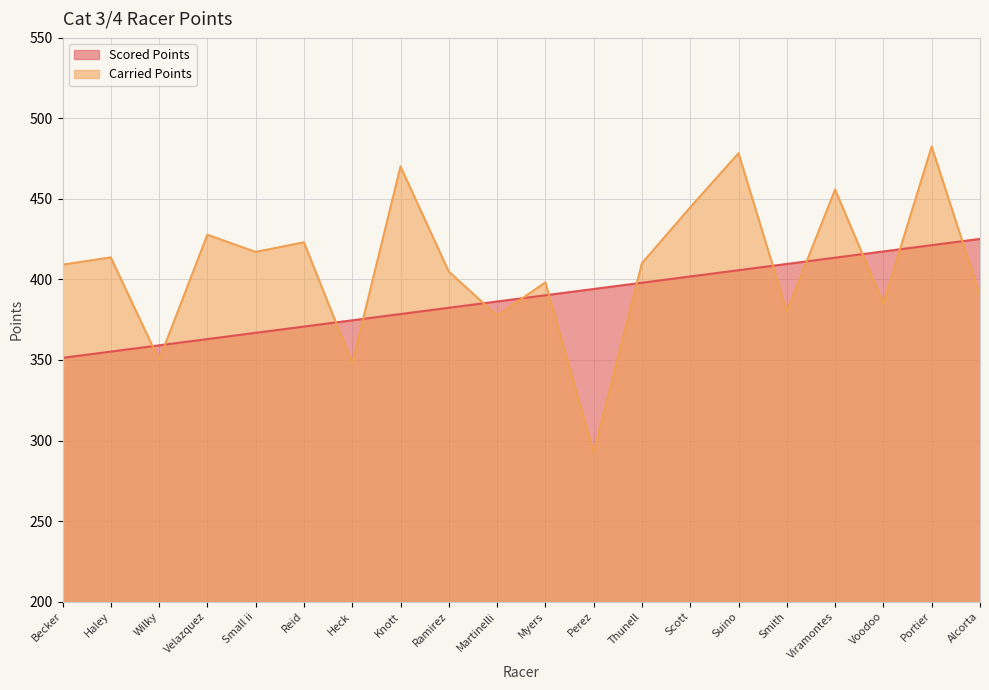

At how many categories does at least one series exceed 397?

16